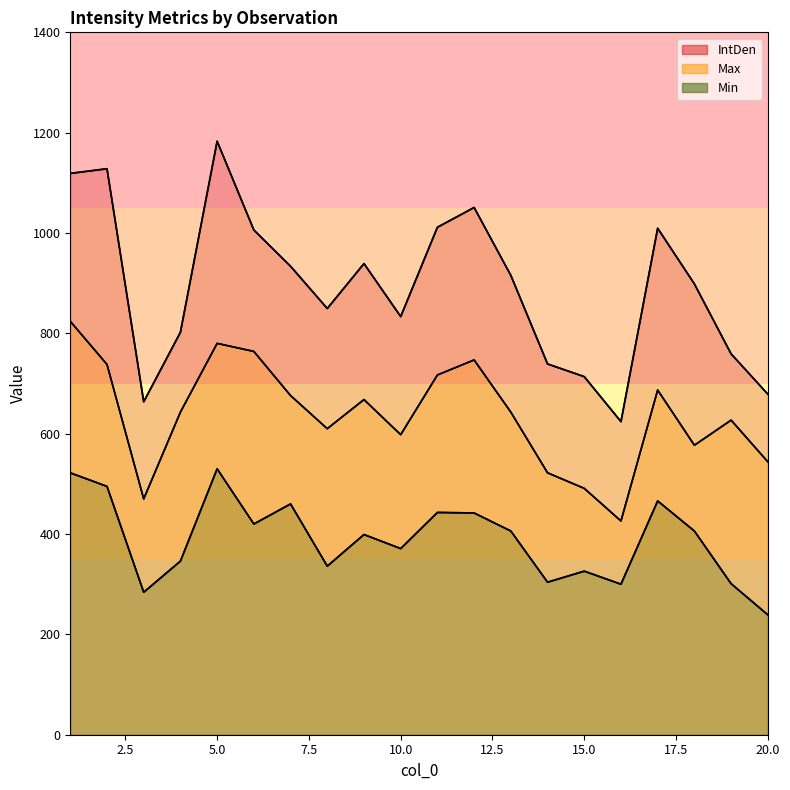

How many interior local valleys does the IntDen series have?

4